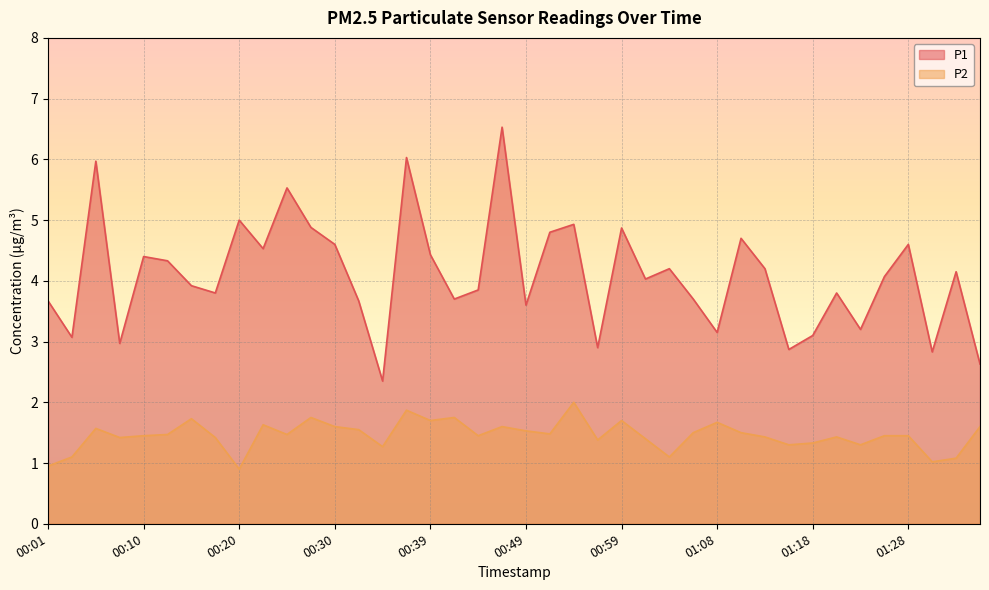

At which category is the sum across all series the highest?

00:47